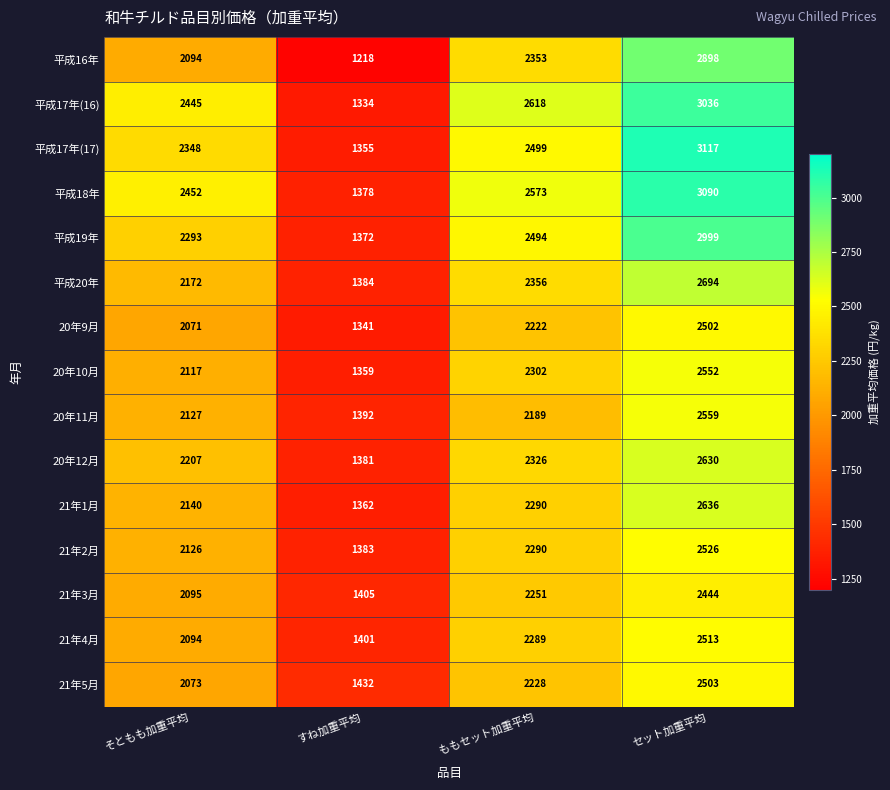

What is the difference between the highest and lowest values at ももセット加重平均?

429